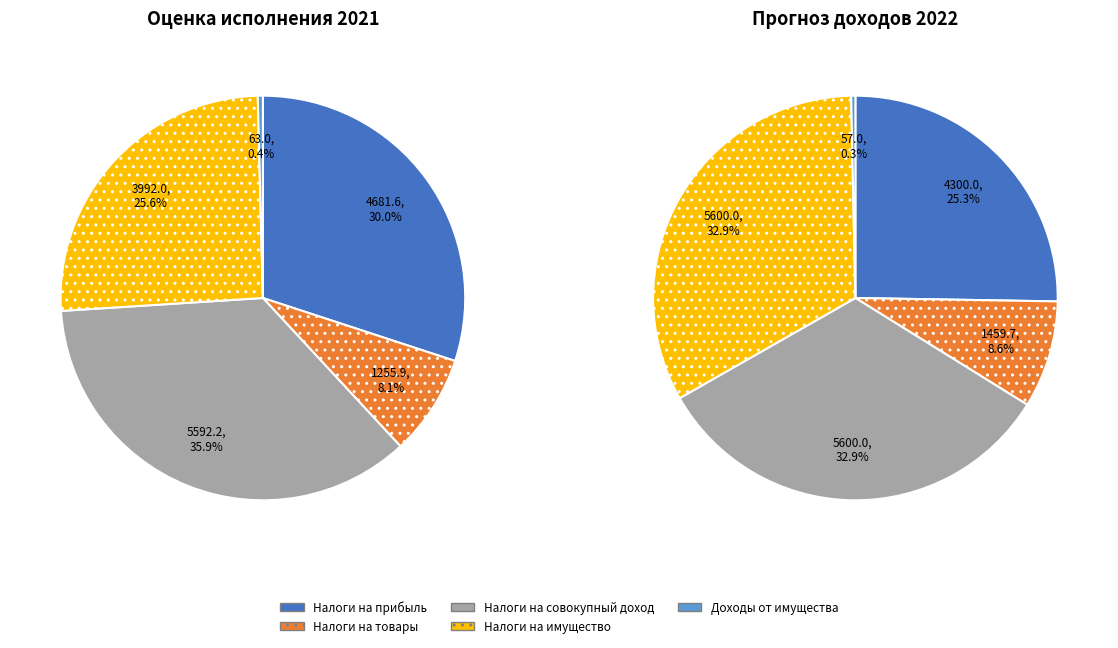

How many slices are in this pie chart?

5